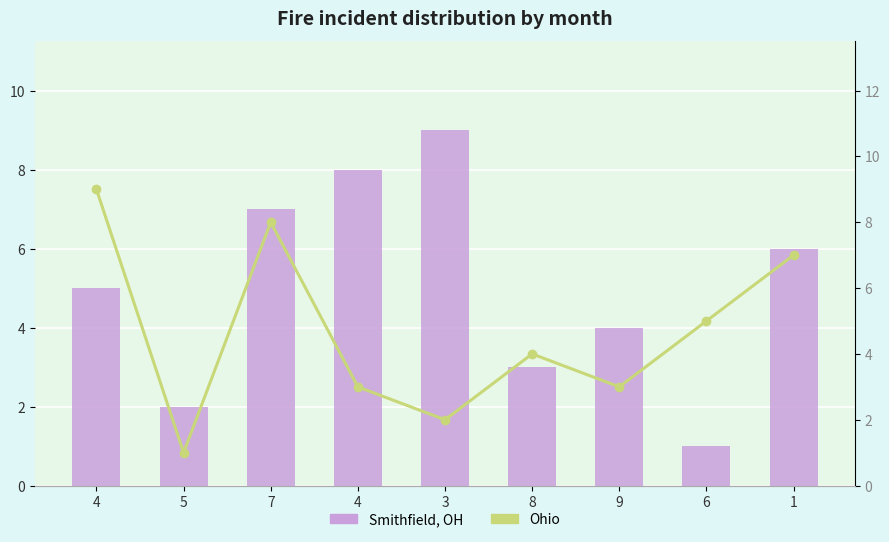

What value does the Smithfield, OH series have at 8?

3